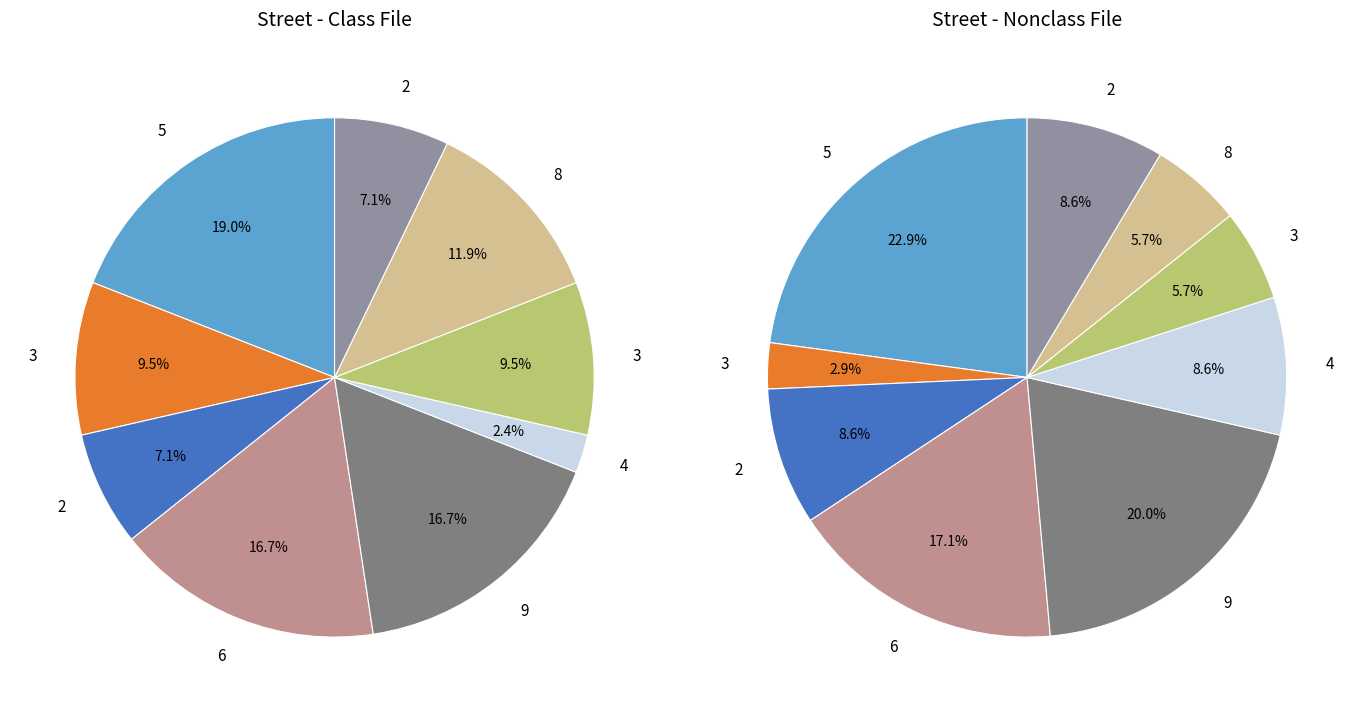

Which has a higher value, 4 or 9?

9